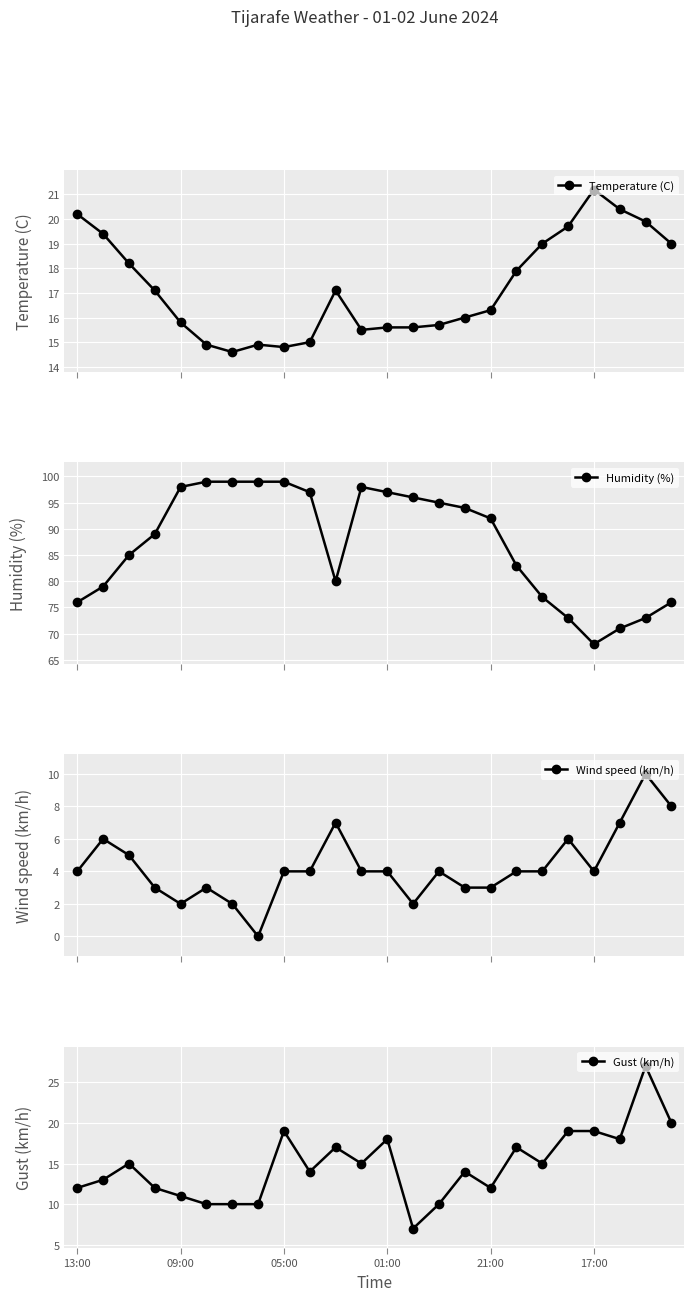

After their last crossing, which series has the higher values: Gust (km/h) or Temperature (C)?

Gust (km/h)